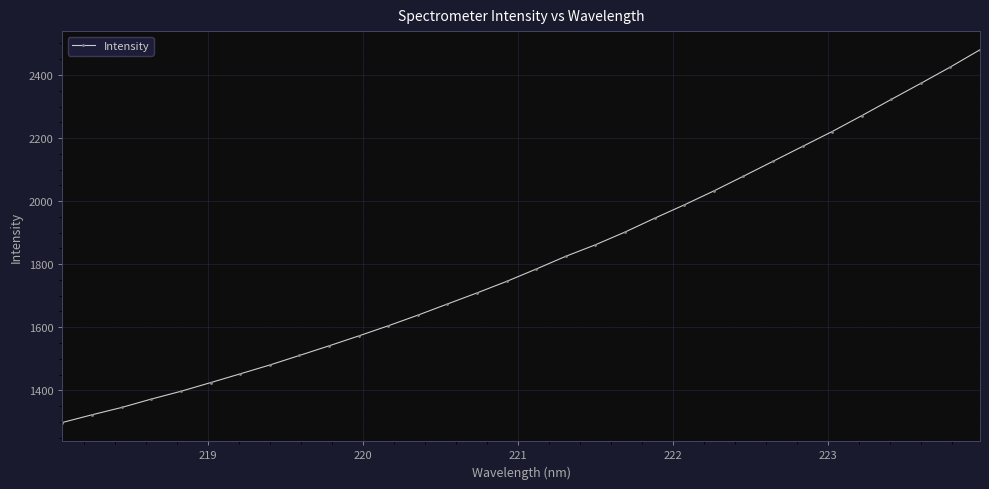

What is the smallest value displayed?

1297.7